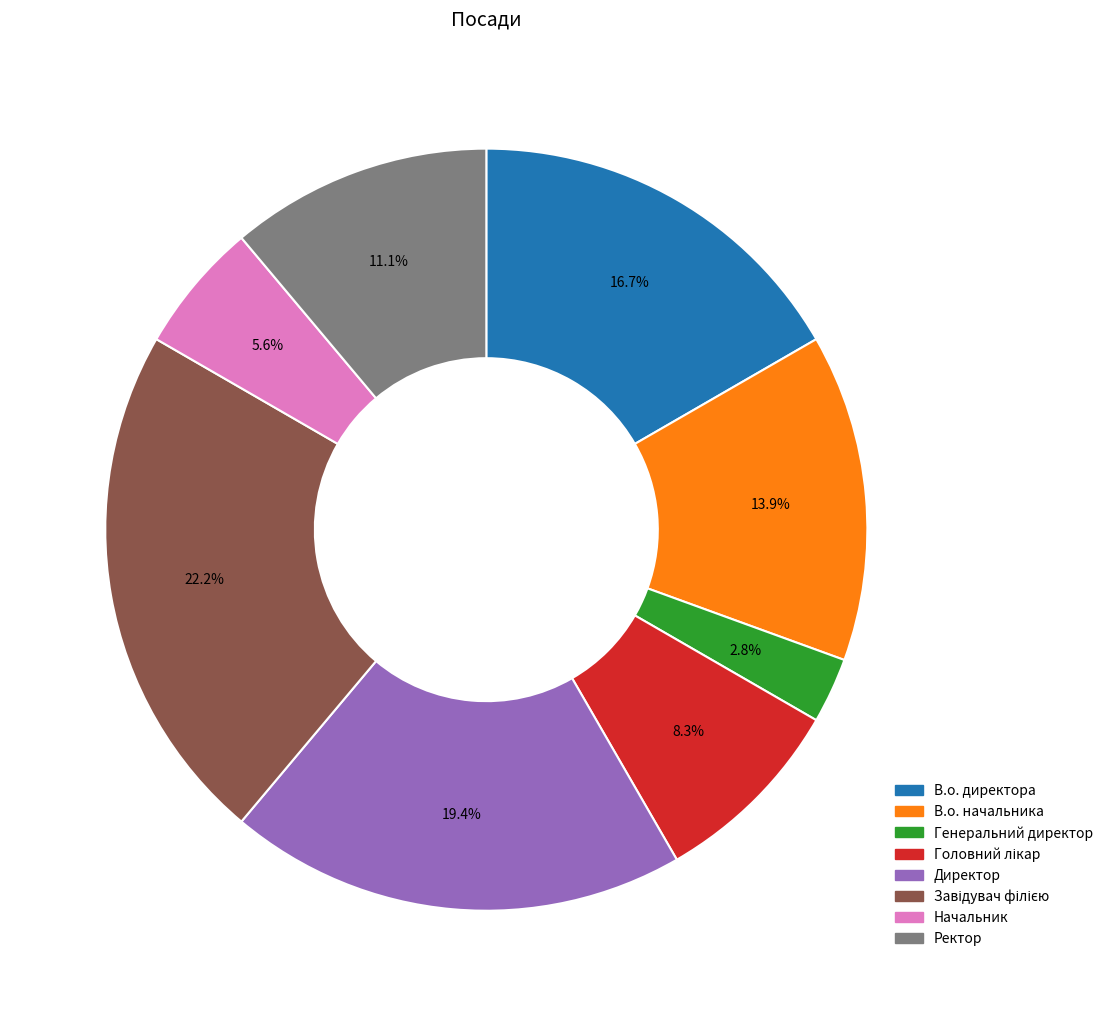

Which slice is the smallest?

Генеральний директор